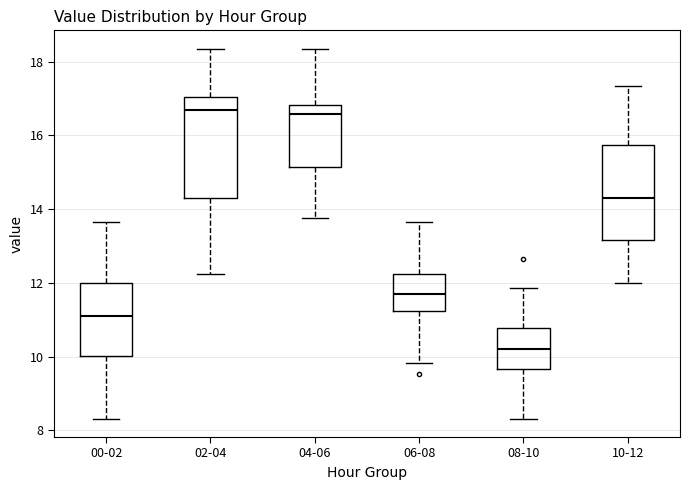

Where does the lower whisker of the box for 10-12 end on the y-axis? The values are not printed on the chart, so give them approximately, as read against the axis.

12.0